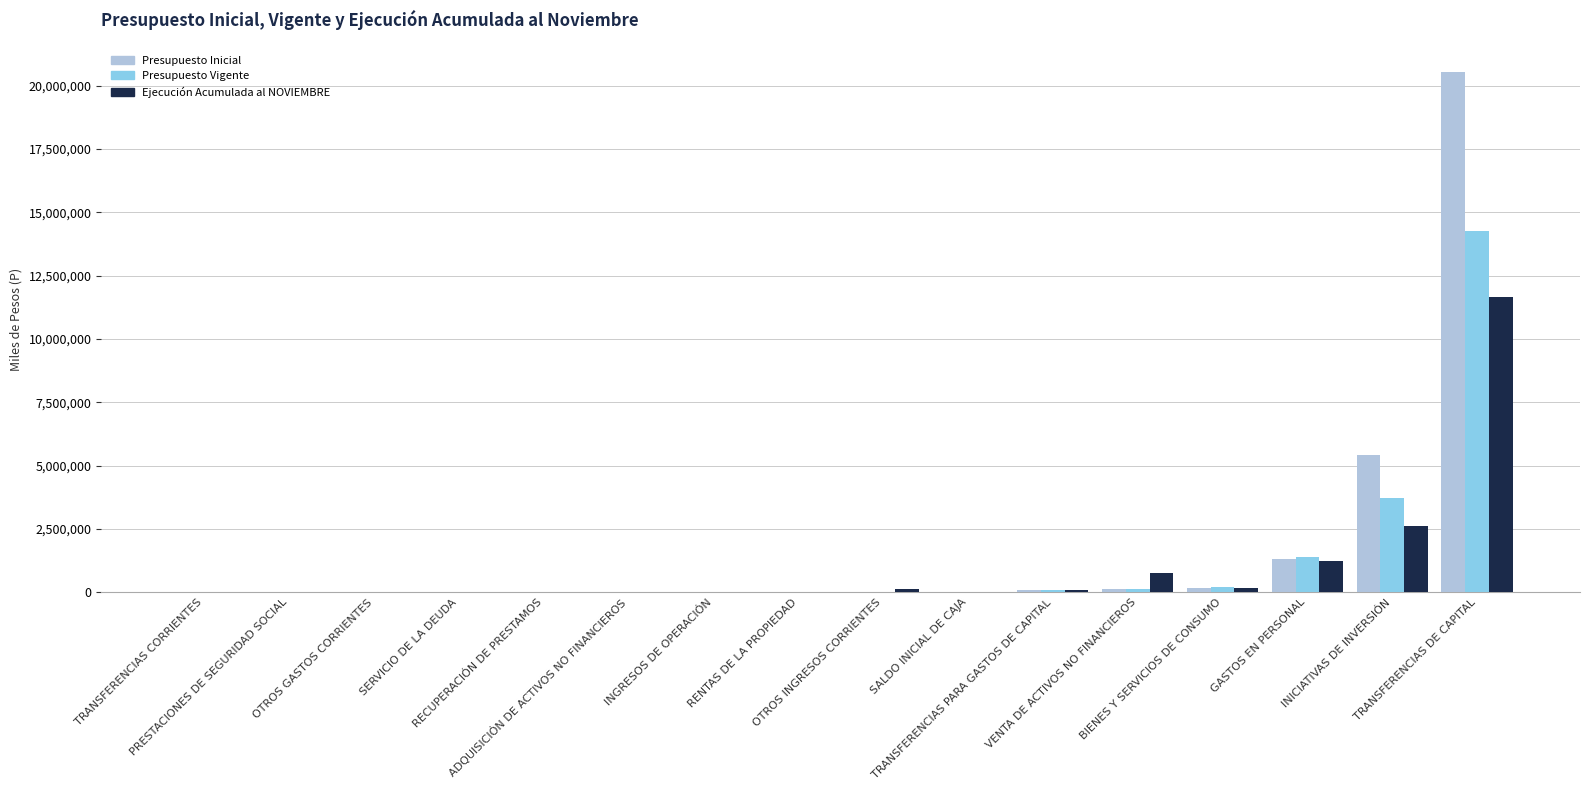

What is the maximum value for Presupuesto Inicial?

20560353